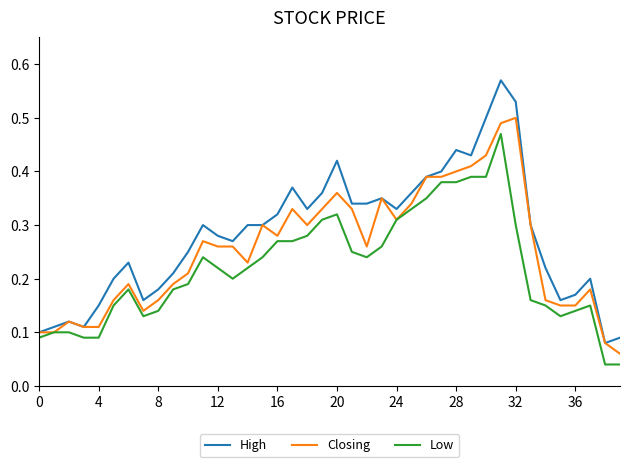

Which series has the largest total across all categories?

High